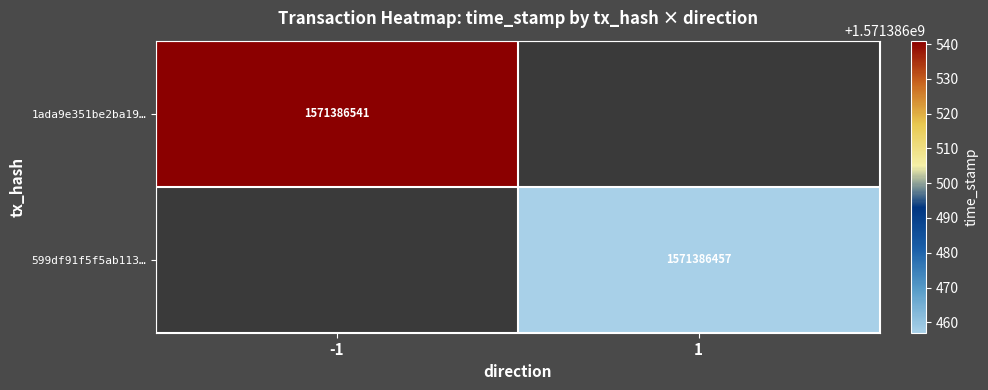

Which series has the largest range (max minus min)?

599df91f5f5ab113e0917207059db93604da1c9